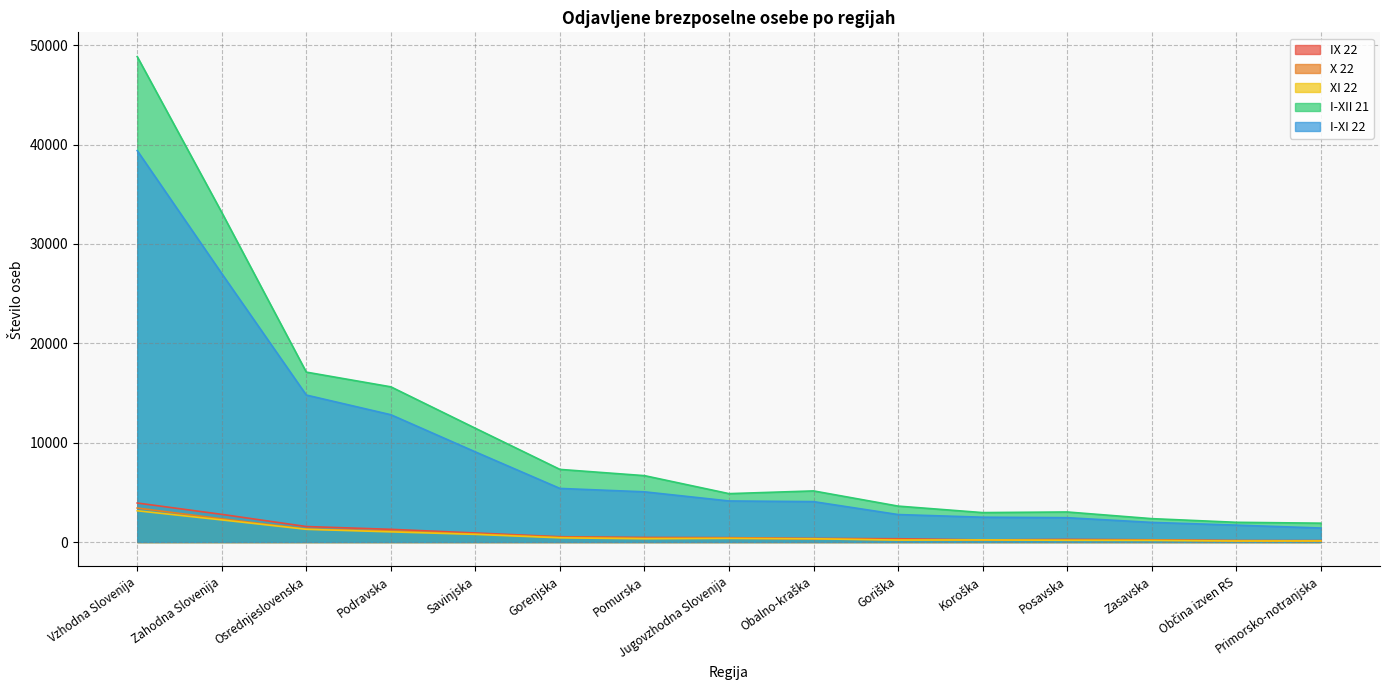

What are all the series names shown in the legend?

IX 22, X 22, XI 22, I-XII 21, I-XI 22